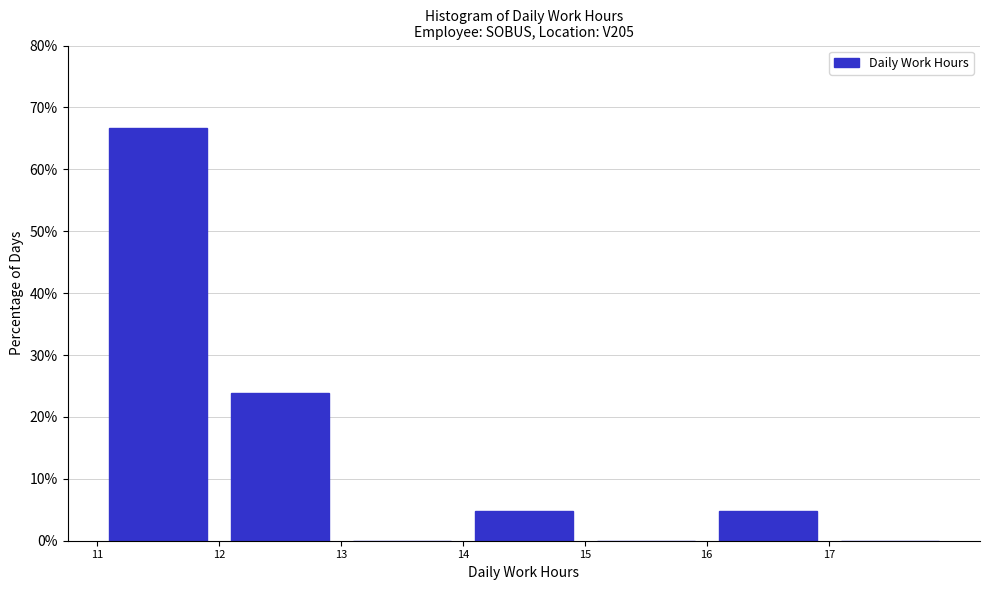

What is the height of the bar covering 11 to 12 on the x-axis? The values are not printed on the chart, so give them approximately, as read against the axis.

67